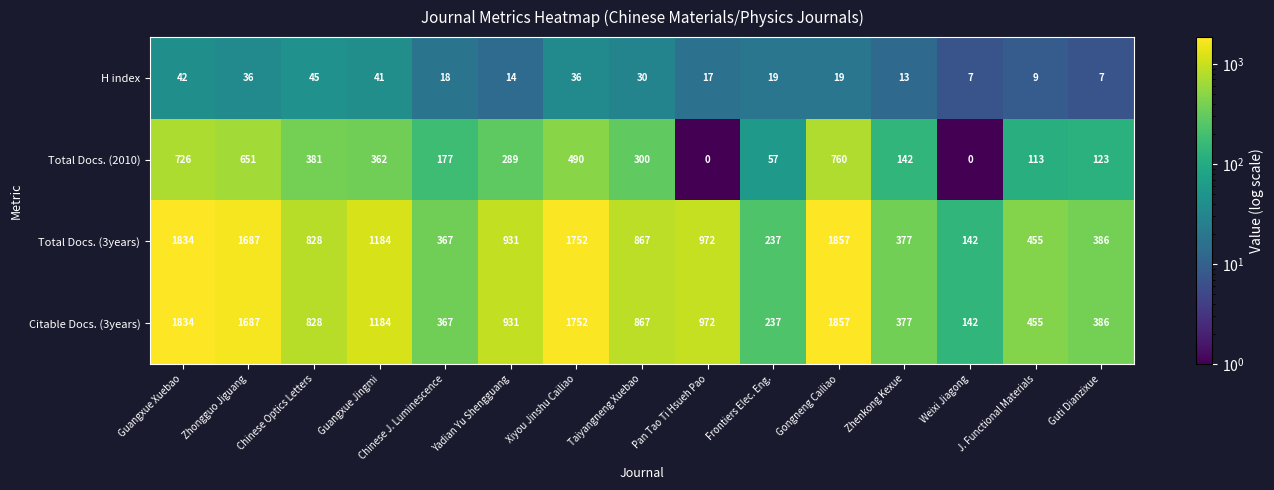

The Total Docs. (3years) series shows 2786 at Zhongguo Jiguang. True or false?

False